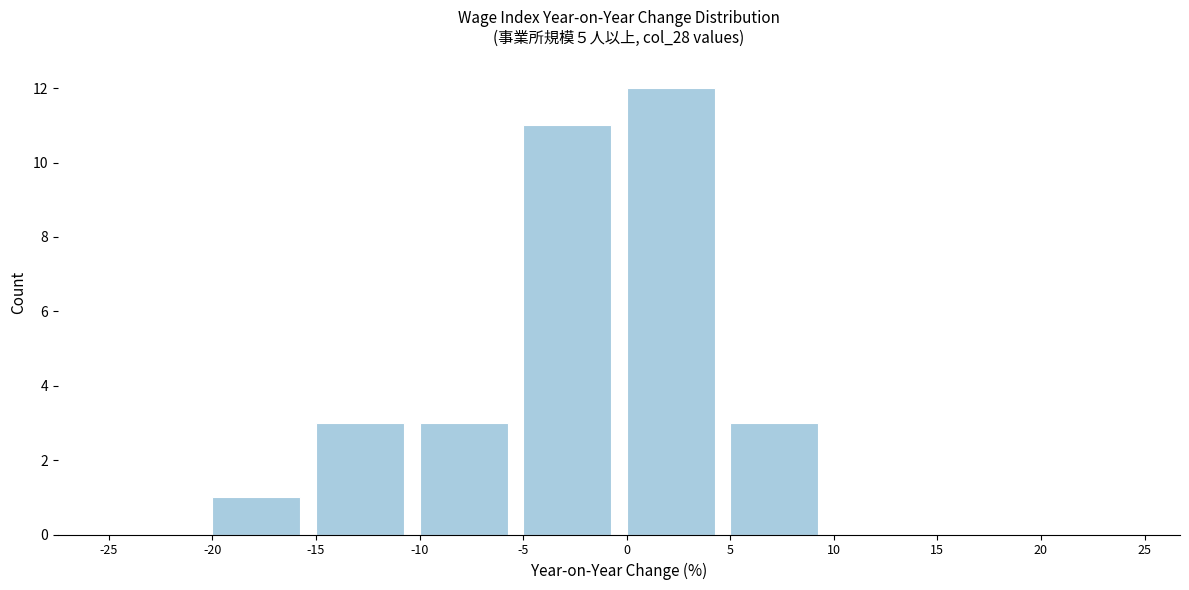

Reading left to right, list every bar in this chart as the range it spans on the x-axis followed by its height. The values are not printed on the chart, so give them approximately, as read against the axis.

-25 to -20: 0
-20 to -15: 1
-15 to -10: 3
-10 to -5: 3
-5 to 0: 11
0 to 5: 12
5 to 10: 3
10 to 15: 0
15 to 20: 0
20 to 25: 0